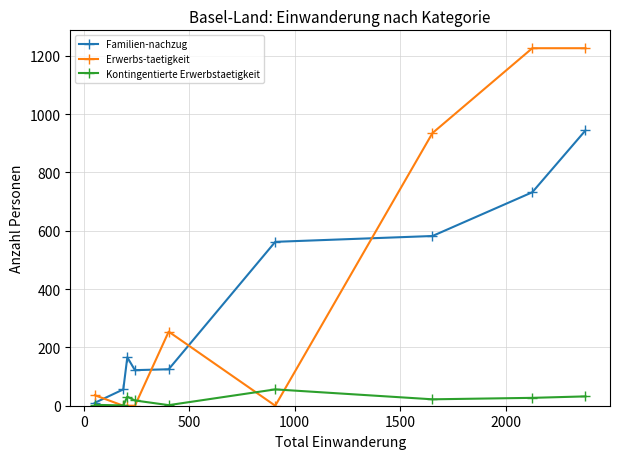

List the series in order of their peak value, lowest first.

Kontingentierte Erwerbstaetigkeit, Familien-nachzug, Erwerbs-taetigkeit